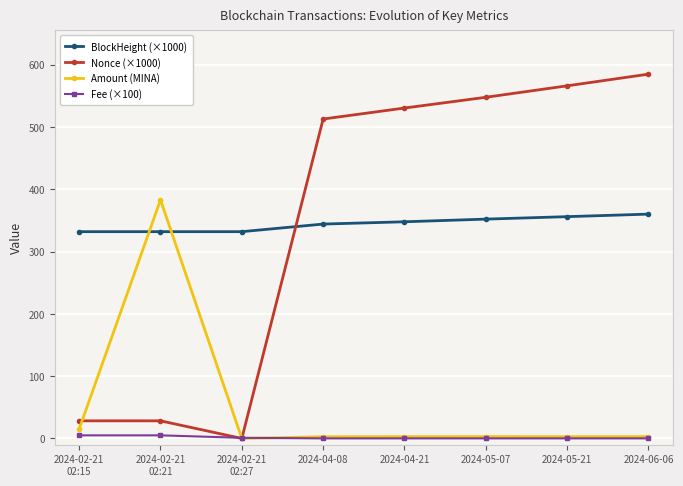

Does the chart display data point markers on the line(s)?

Yes